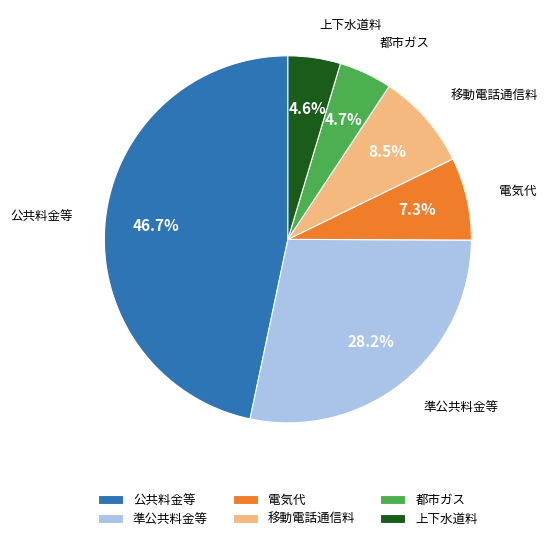

Which has a higher value, 都市ガス or 公共料金等?

公共料金等